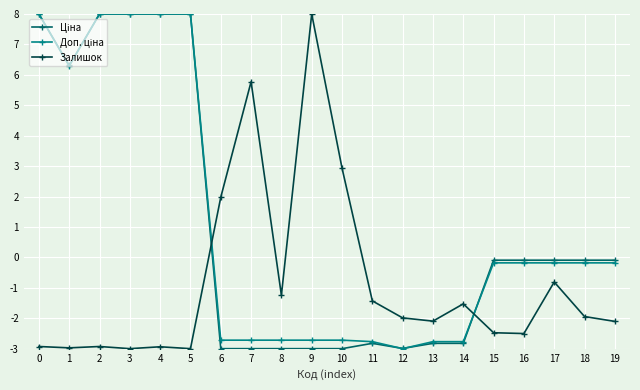

Does the chart display data point markers on the line(s)?

Yes